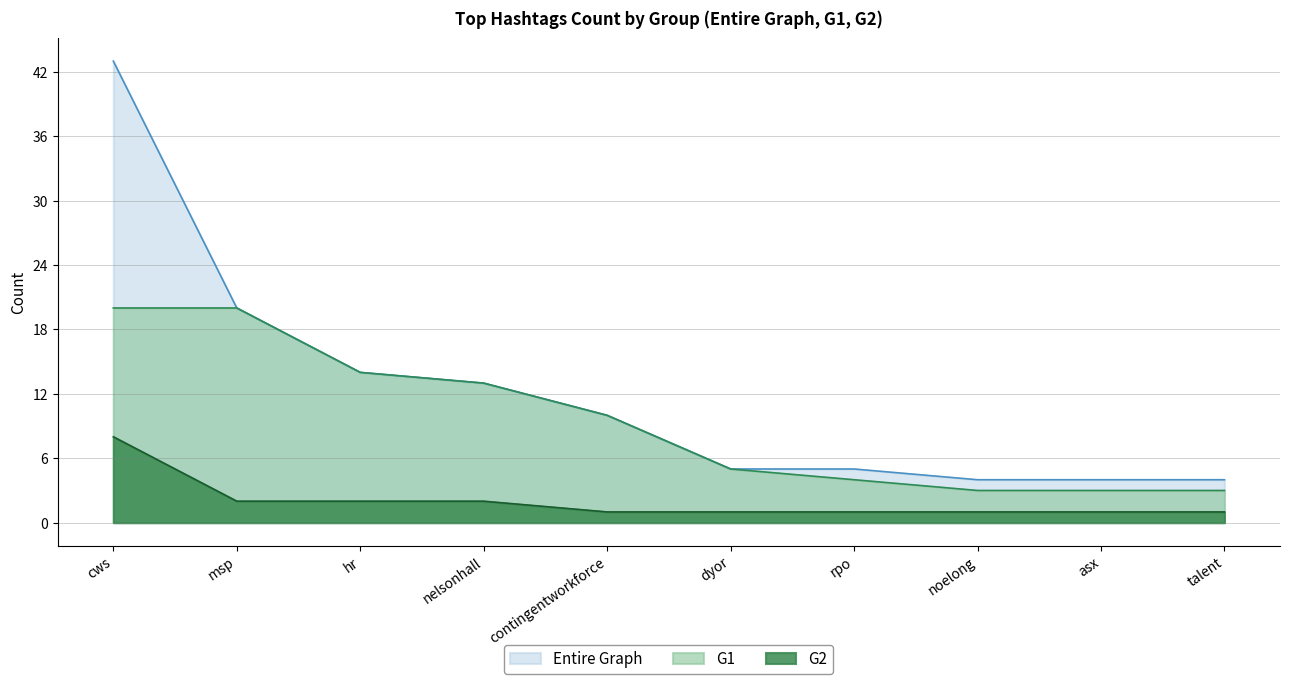

List the labels in order of G2 Count value, smallest first.

contingentworkforce, dyor, rpo, noelong, asx, talent, msp, hr, nelsonhall, cws